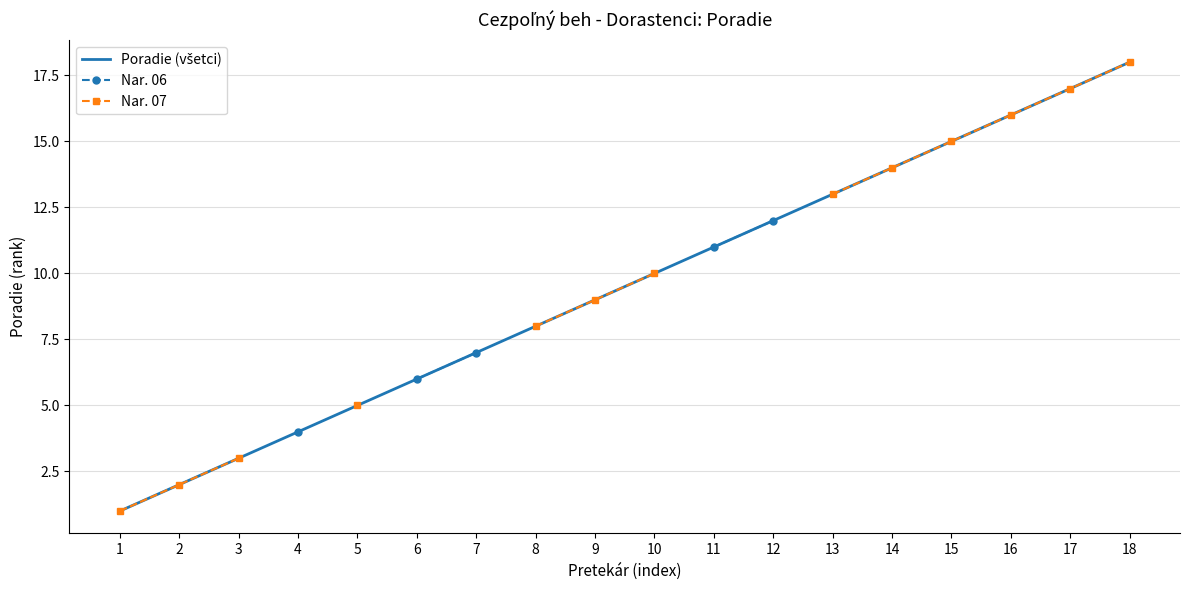

At which label does Nar. 07 first exceed 10?

13